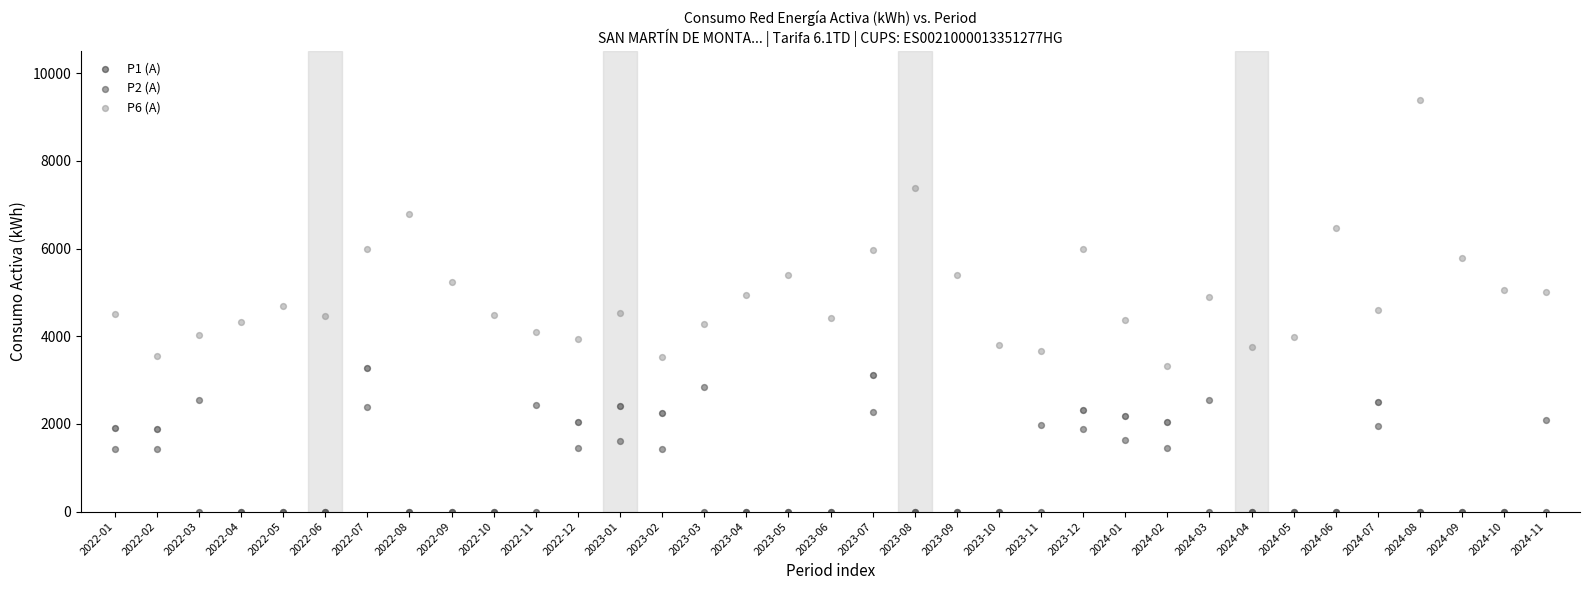

What are all the series names shown in the legend?

P1 (A), P2 (A), P6 (A)